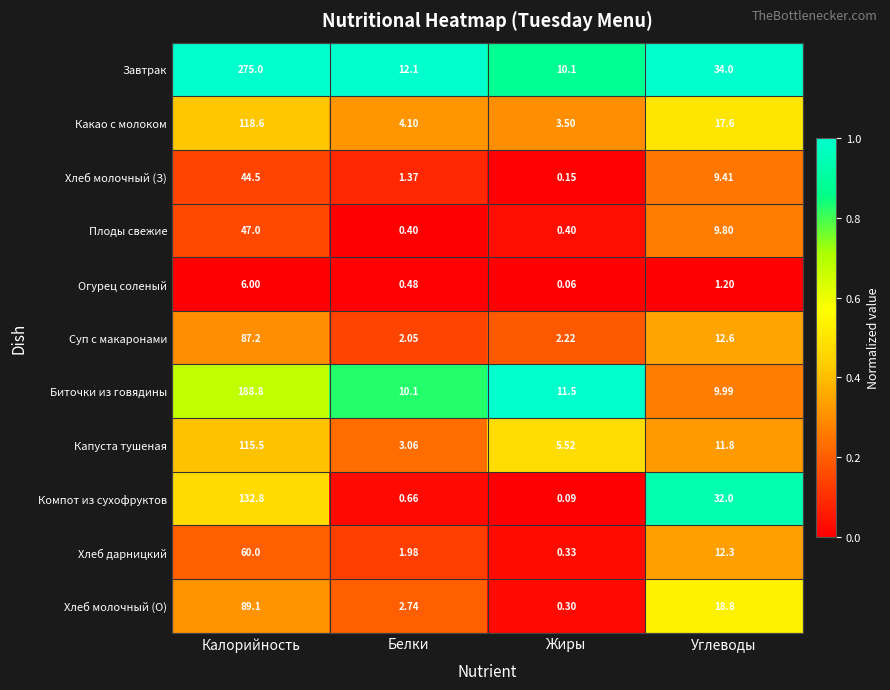

Where does the Плоды свежие series first go above 9?

Калорийность